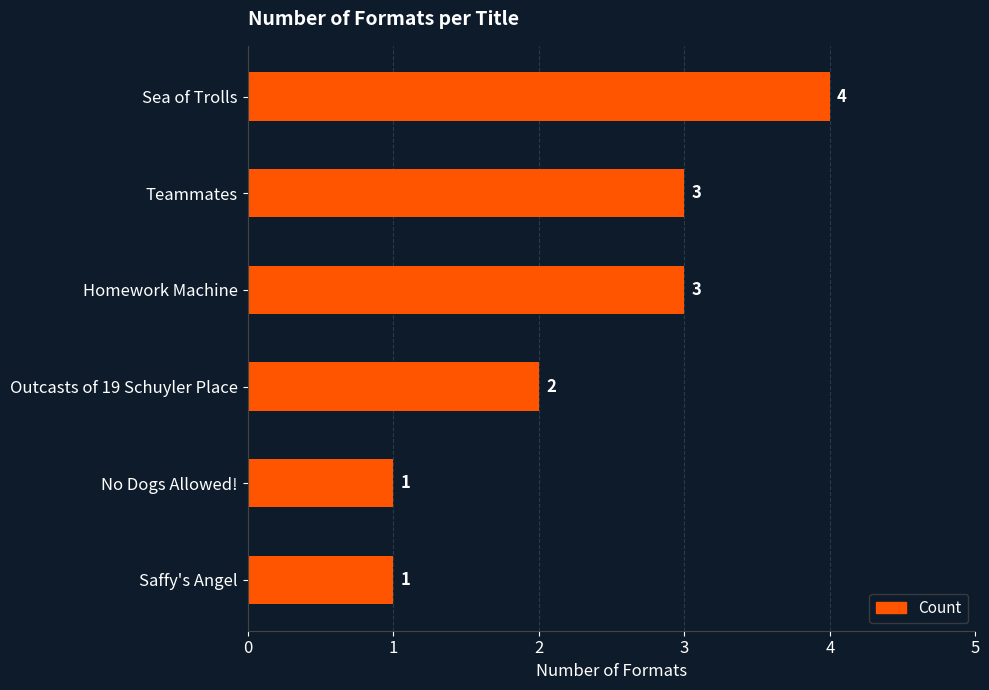

Count the values in the range 1 to 3.

5